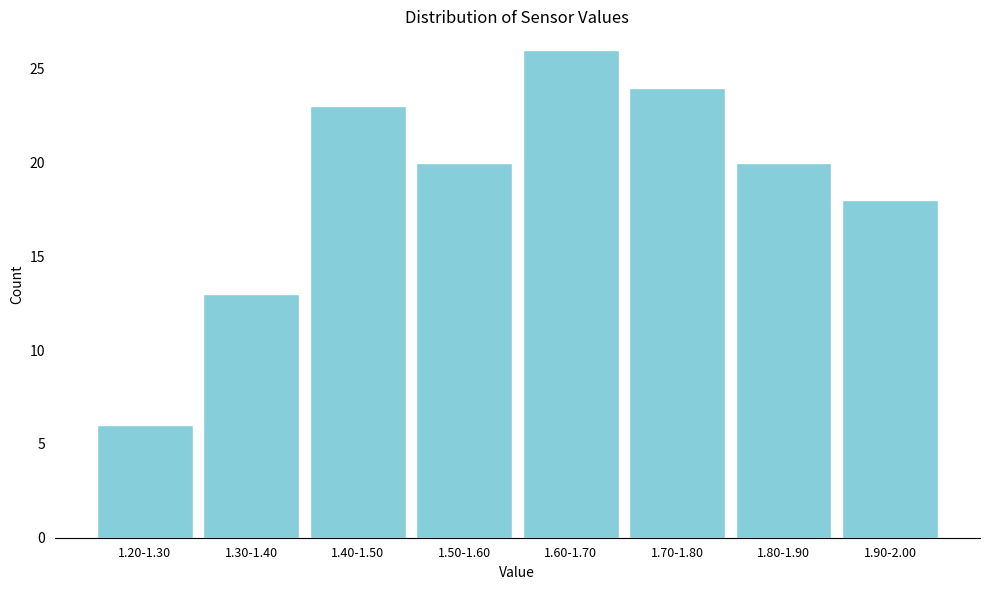

Reading left to right, what are all the values shown in this chart?

6	13	23	20	26	24	20	18